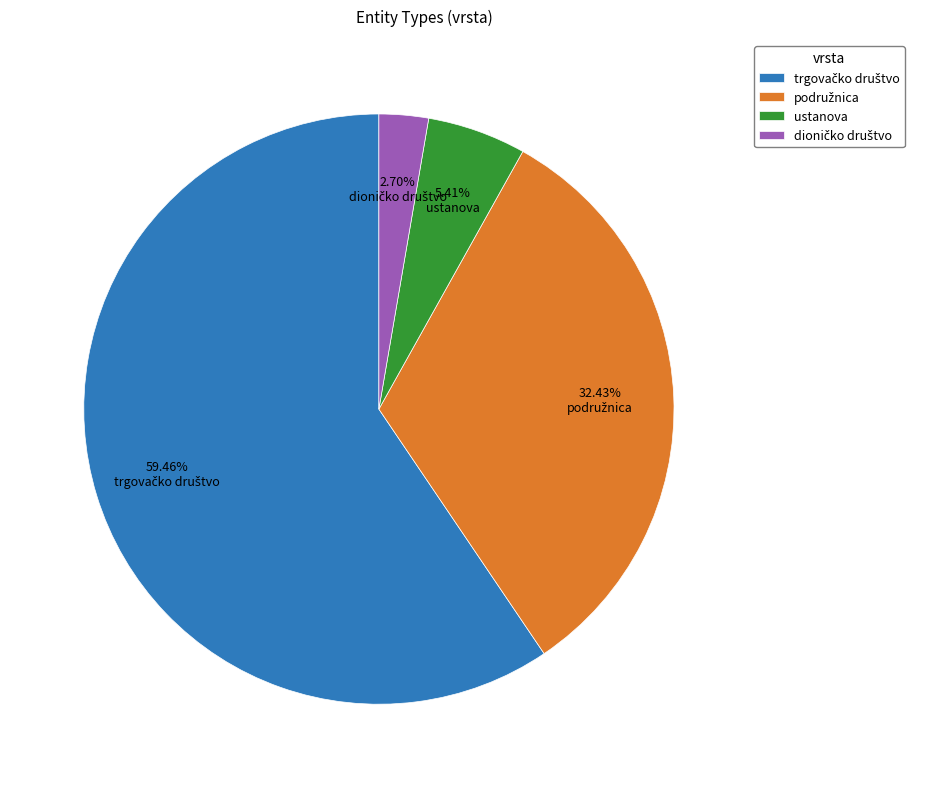

Is there any slice that represents more than half of the pie?

Yes